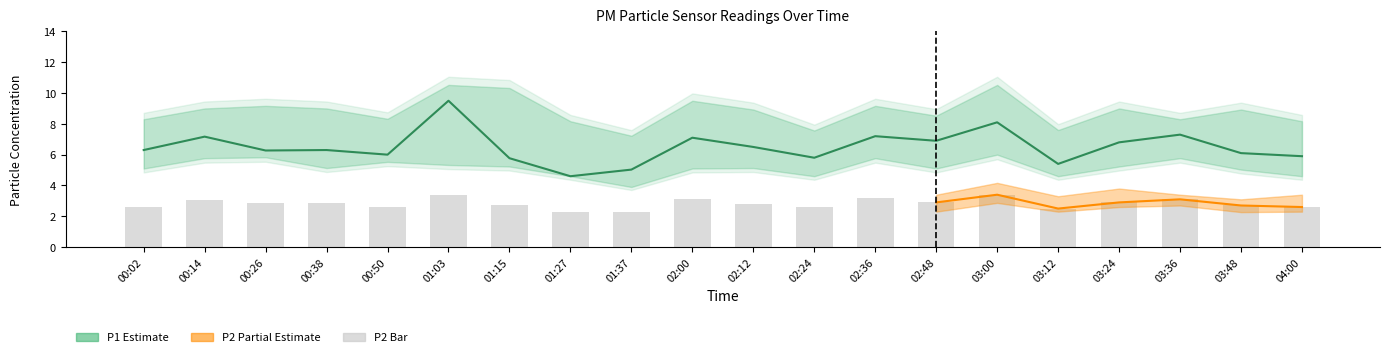

Which series has the largest total across all categories?

P1_upper